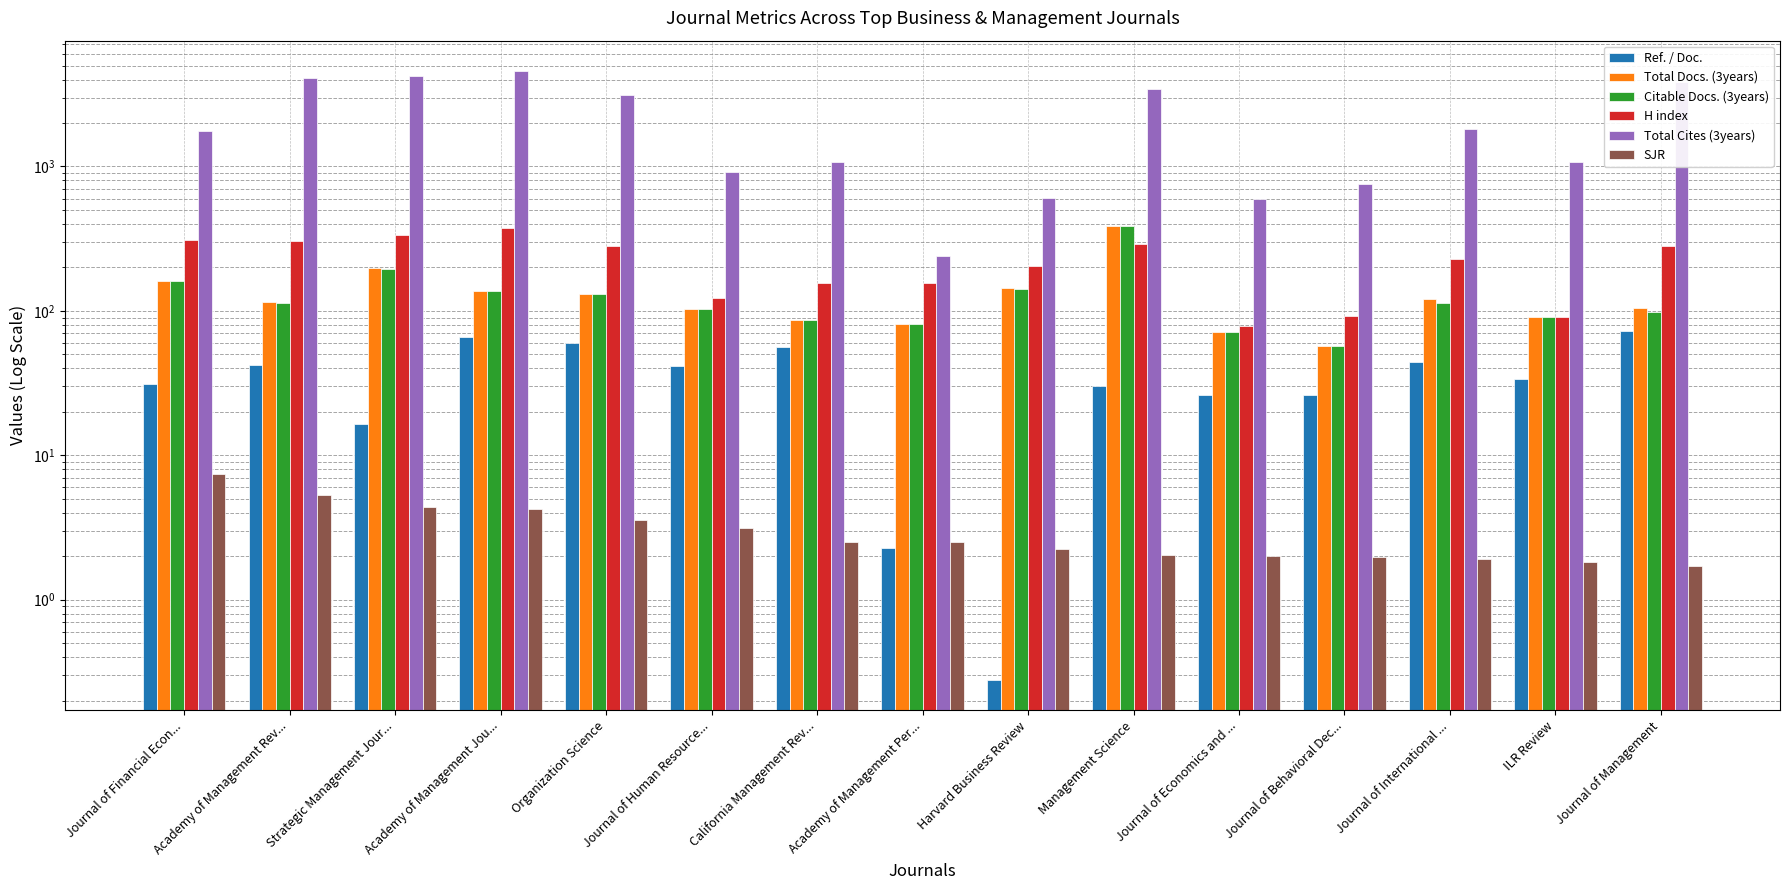

List the labels in order of Citable Docs. (3years) value, smallest first.

Journal of Behavioral Dec..., Journal of Economics and ..., Academy of Management Per..., California Management Rev..., ILR Review, Journal of Management, Journal of Human Resource..., Academy of Management Rev..., Journal of International ..., Organization Science, Academy of Management Jou..., Harvard Business Review, Journal of Financial Econ..., Strategic Management Jour..., Management Science